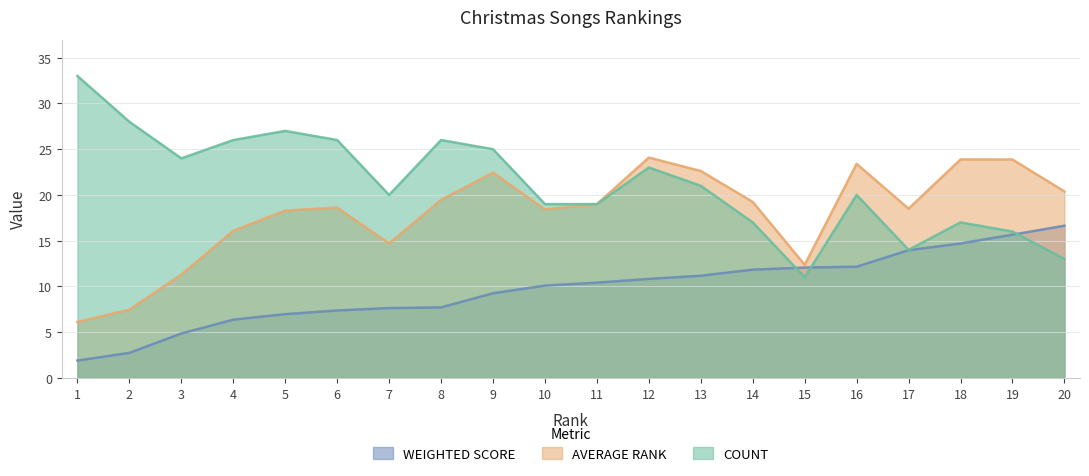

Where is WEIGHTED SCORE nearest to the value 9?

9